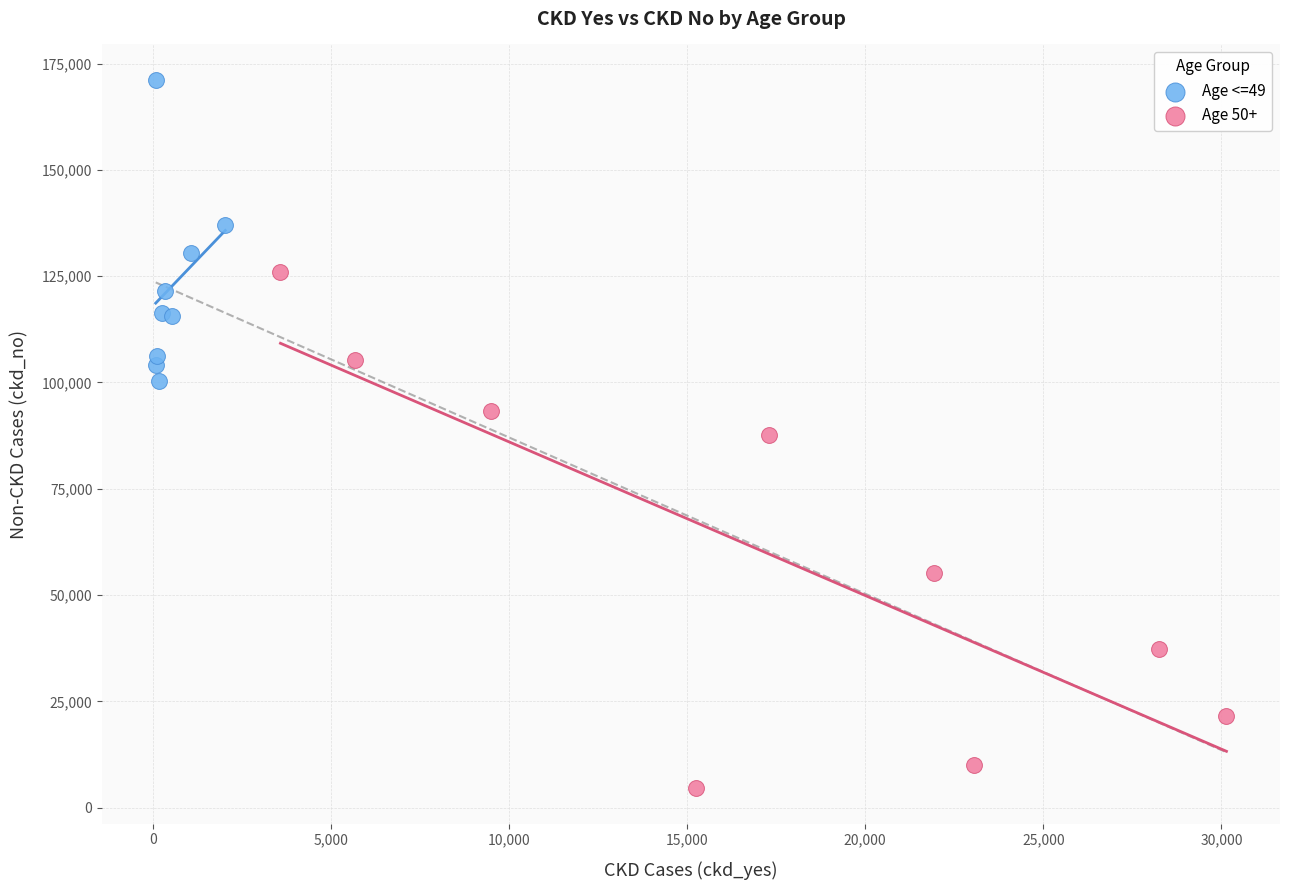

Which series has the widest spread of Y values?

Age 50+